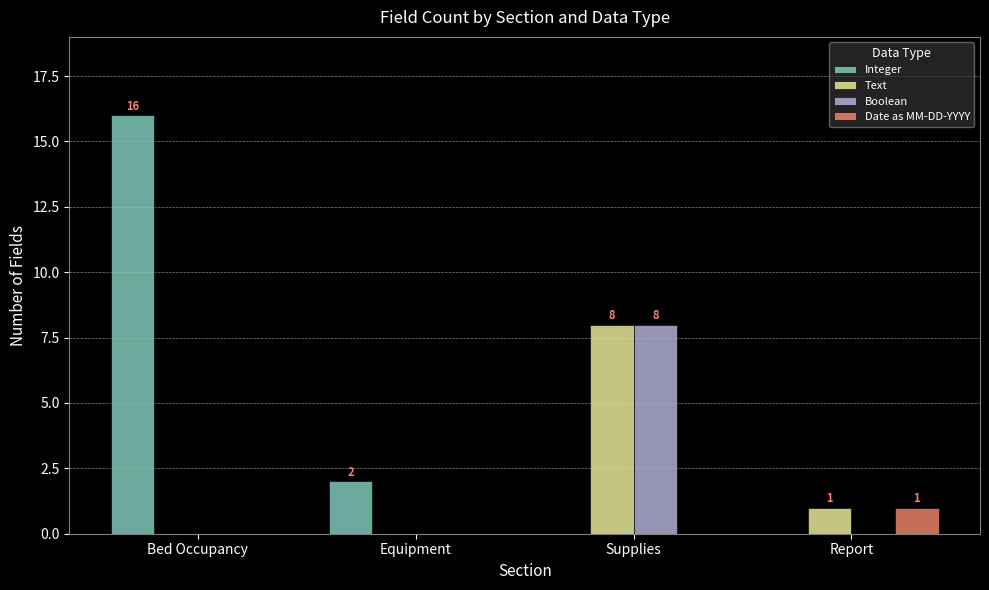

How many Date as MM-DD-YYYY values are between 0 and 1?

4